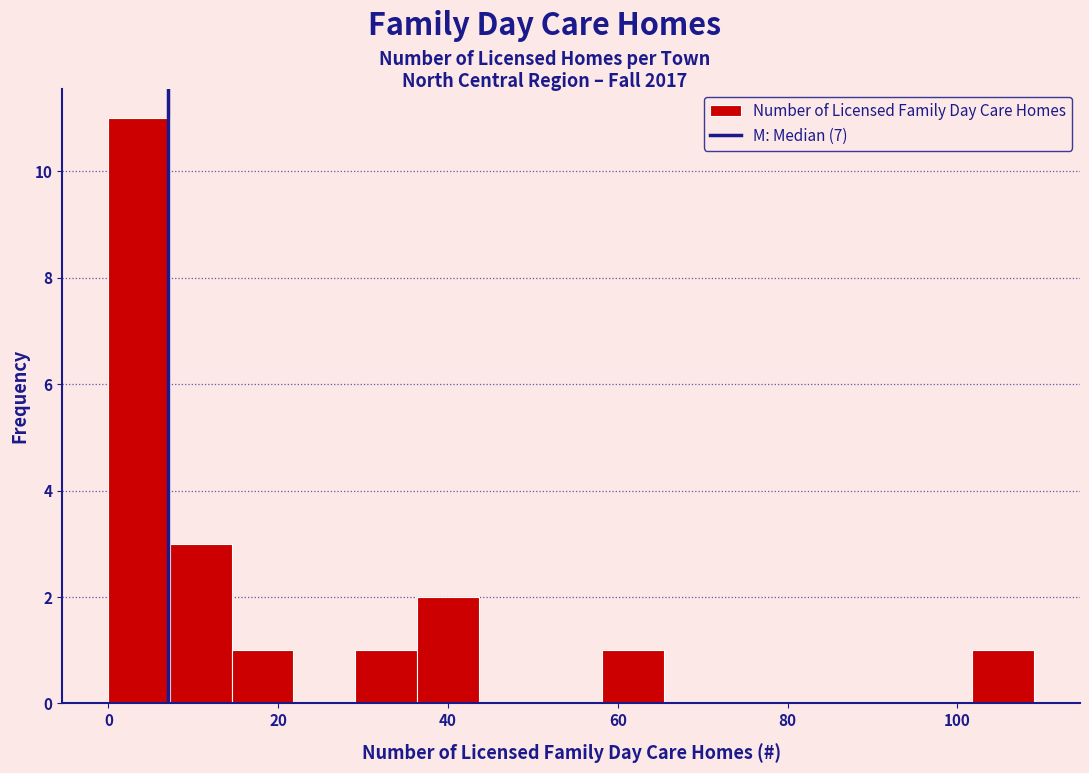

Around what value on the x-axis is the tallest bar? Give the approximate position of its centre, as read against the axis.

4